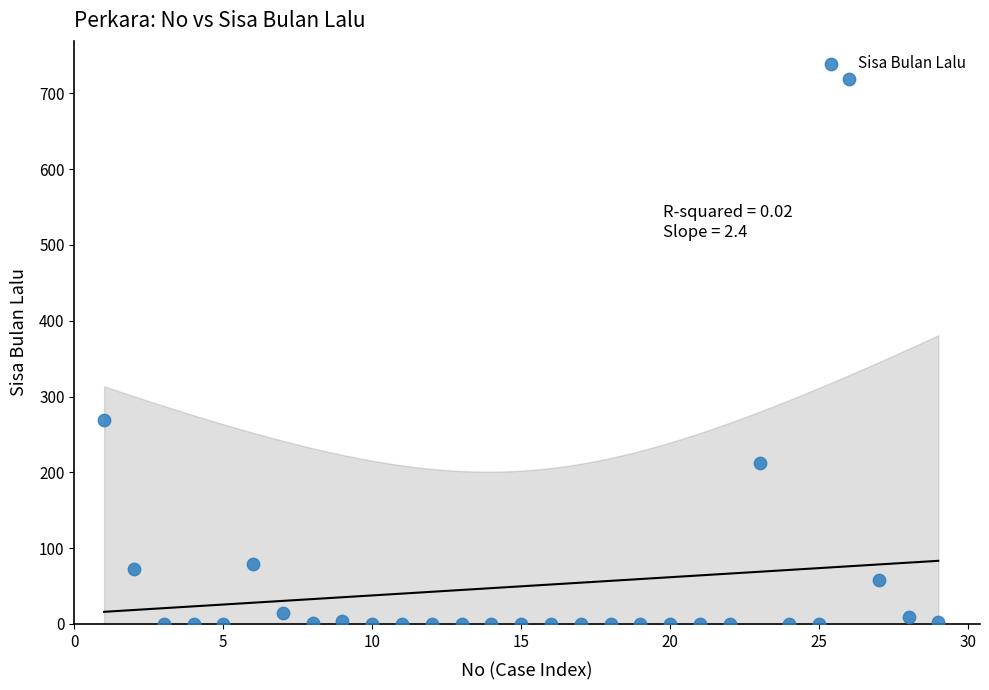

What is the range of X values (max minus min)?

28